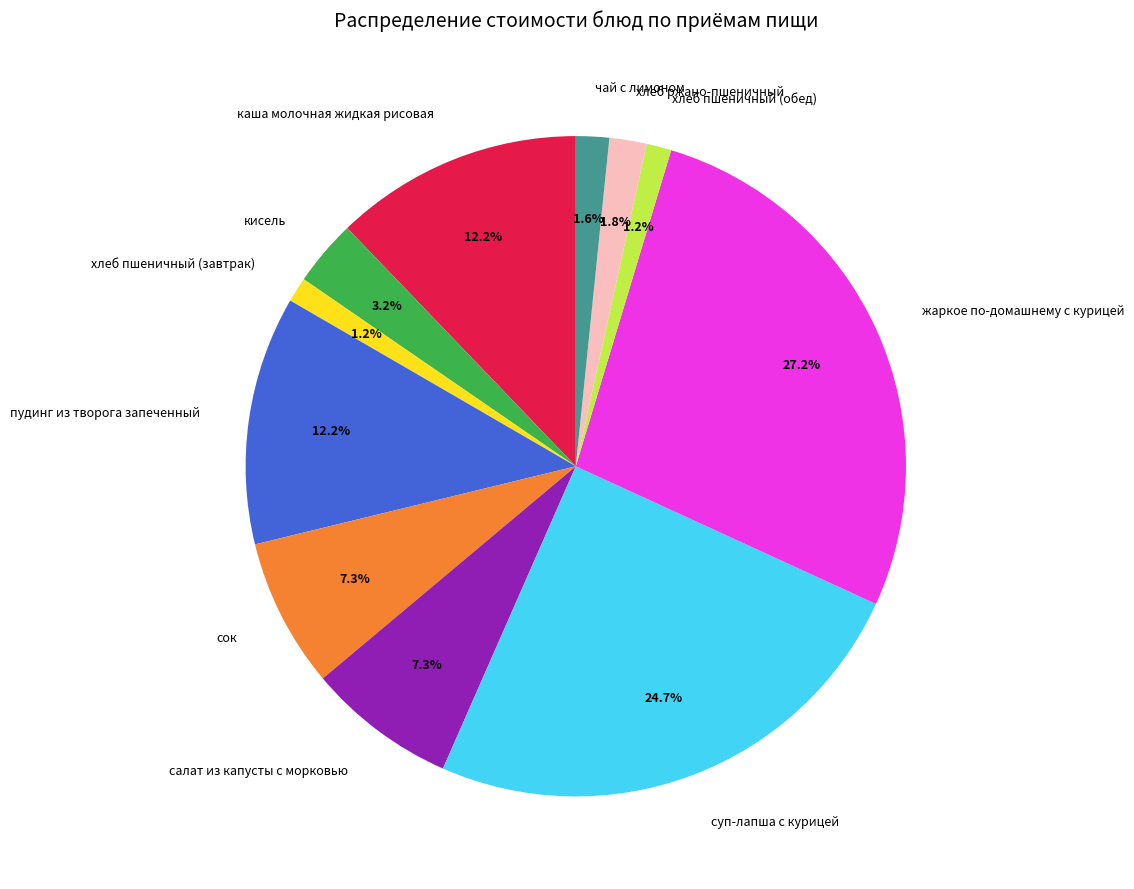

True or false: хлеб пшеничный (обед) accounts for 13% of the total.

False